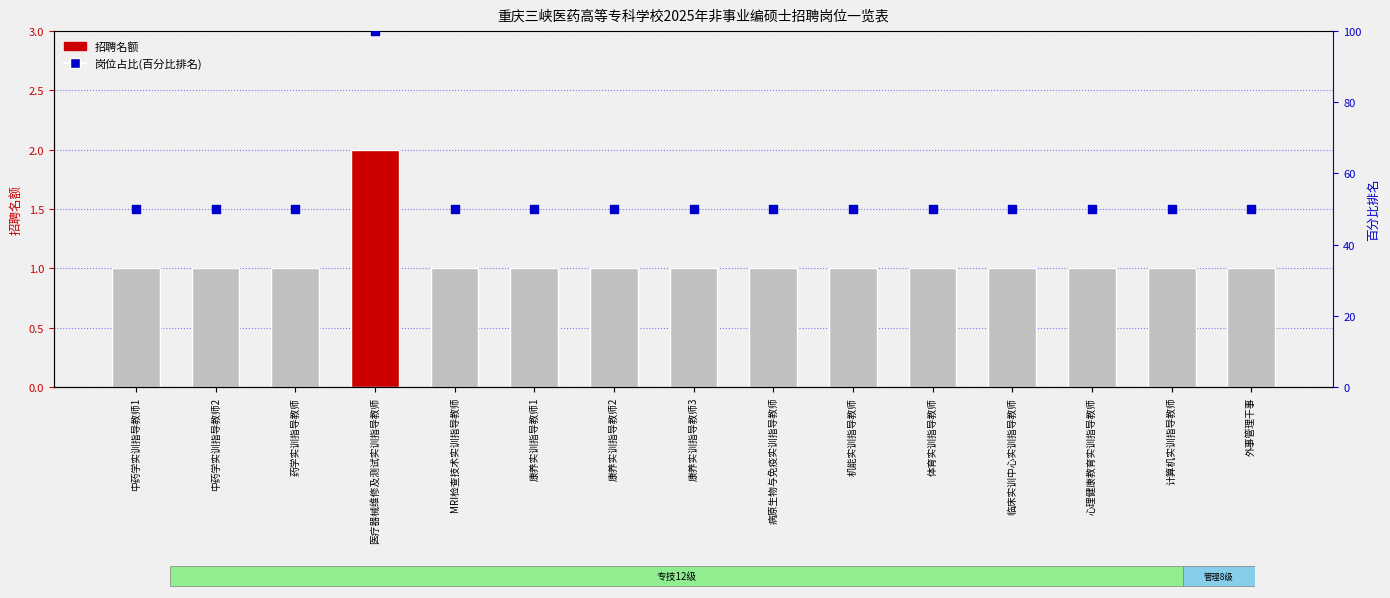

What is the total value across all series at 医疗器械维修及测试实训指导教师?

102